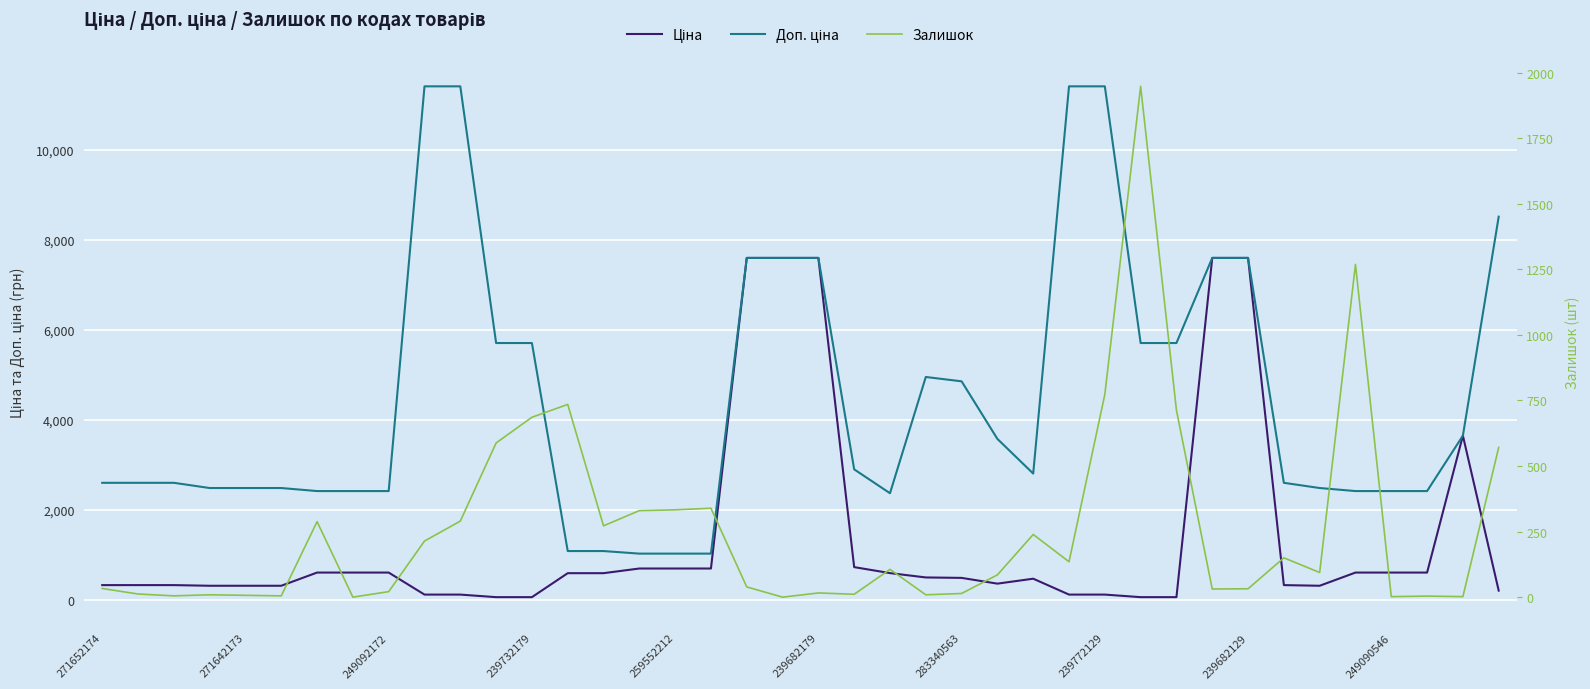

What is the label of the 16th point from the right?

283340563